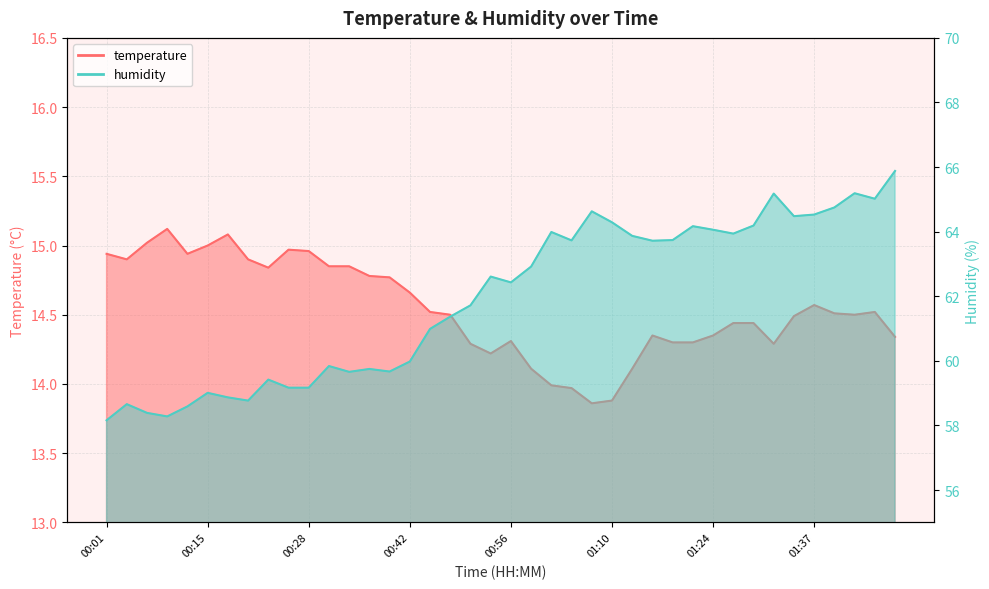

Does the chart display data point markers on the line(s)?

No